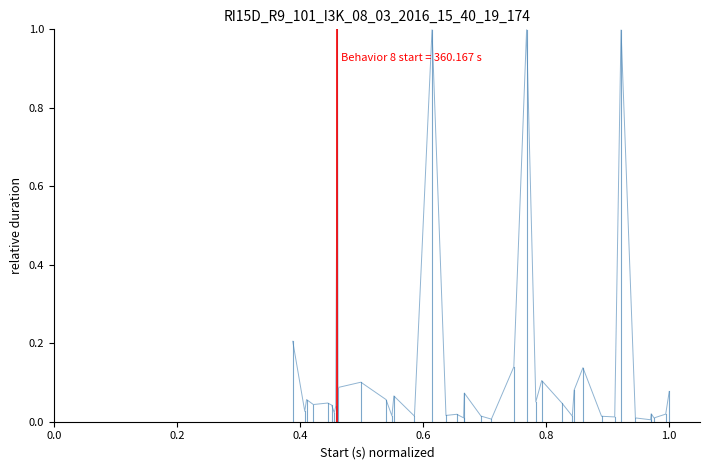

What is the maximum value shown in the chart?

1.0